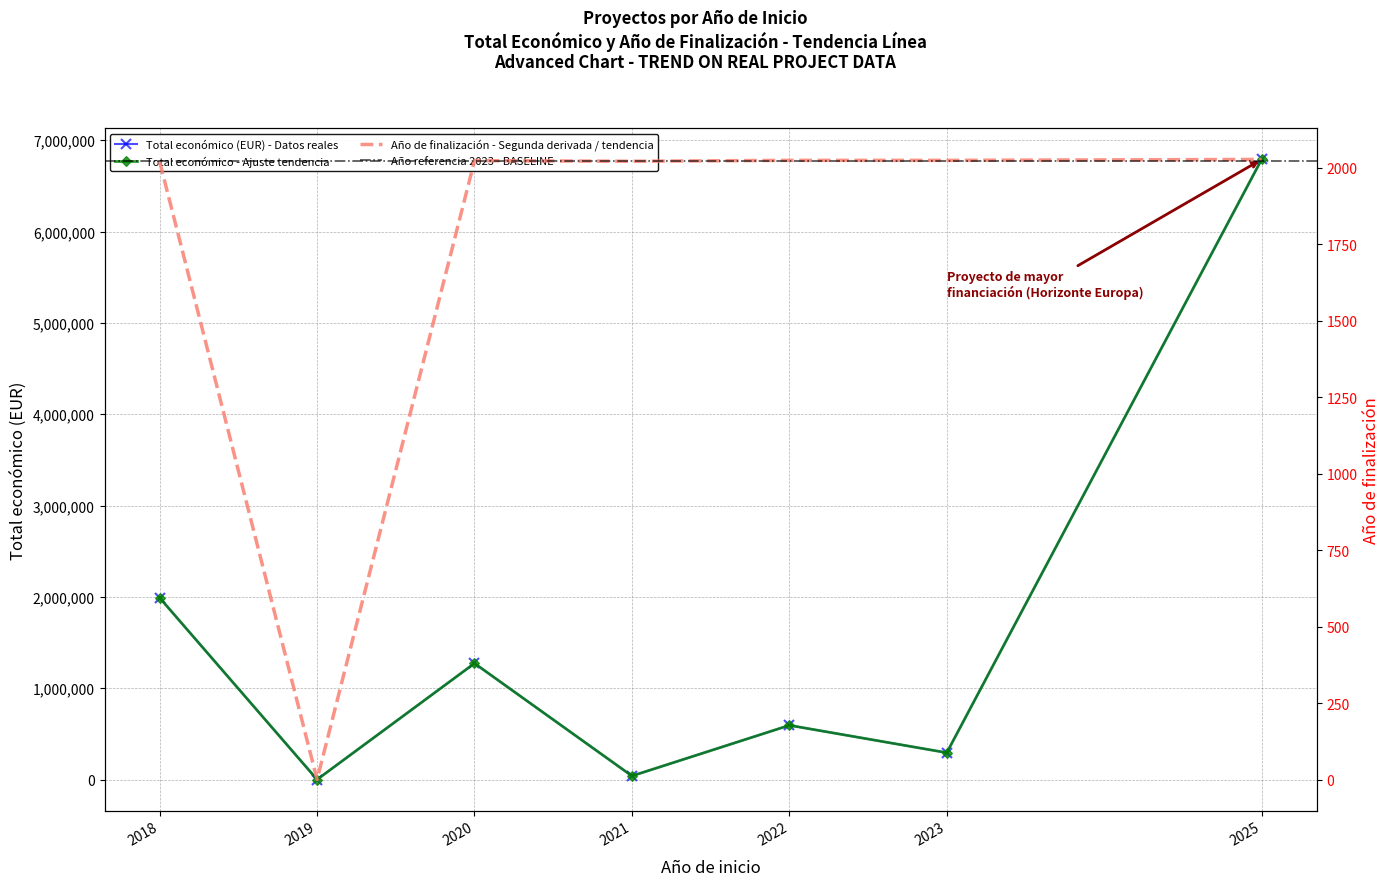

How many data points does each series have?

7